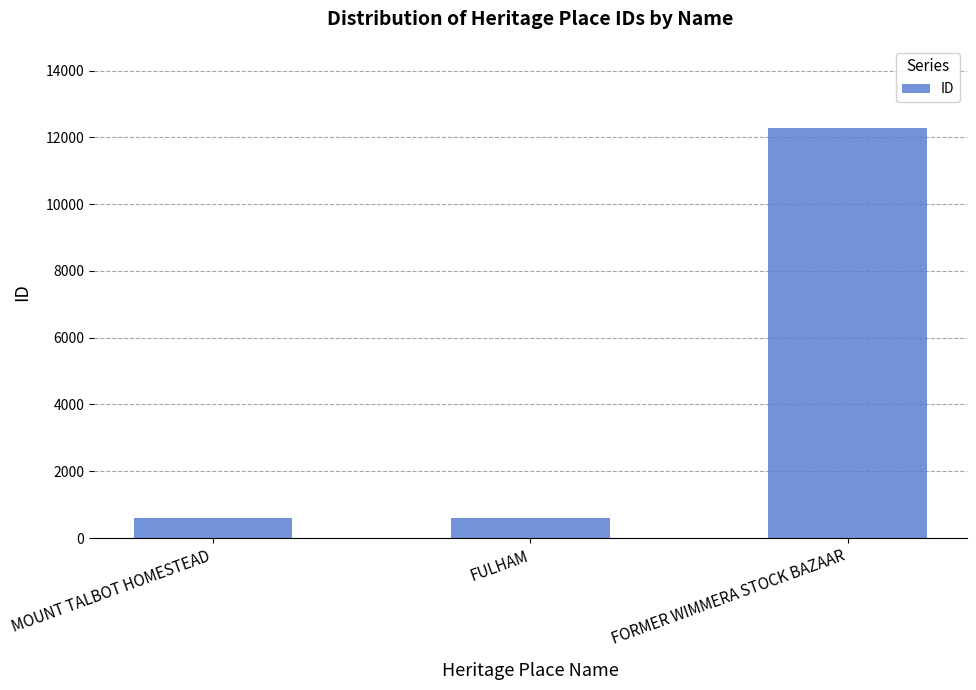

What is the label of the 3rd bar from the left?

FORMER WIMMERA STOCK BAZAAR